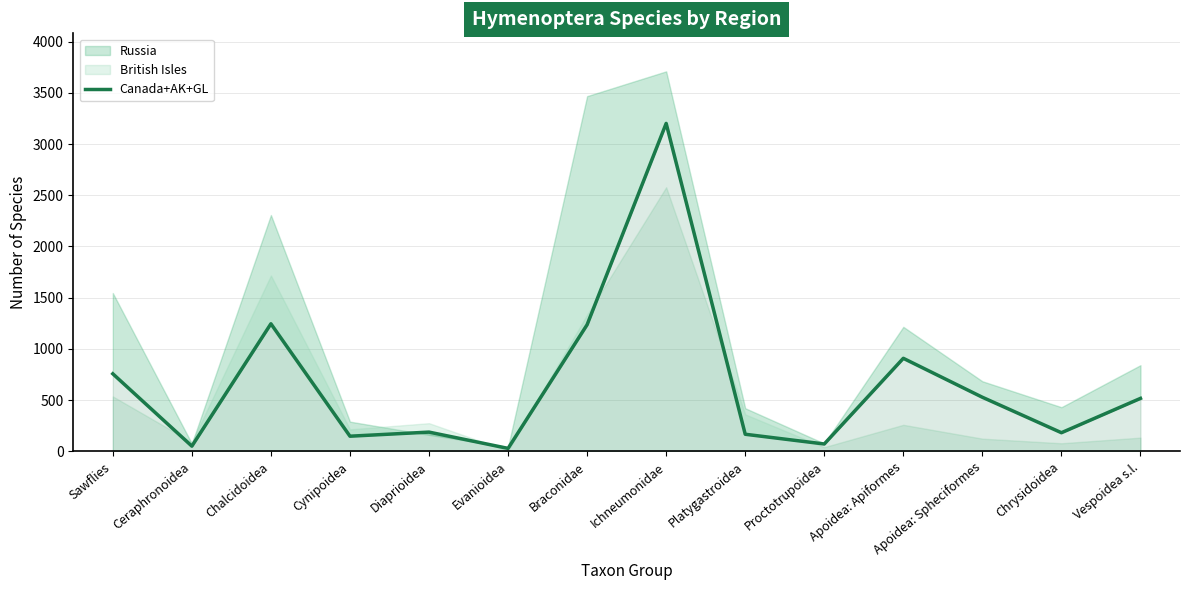

Which label corresponds to the smallest value in the chart?

Evanioidea